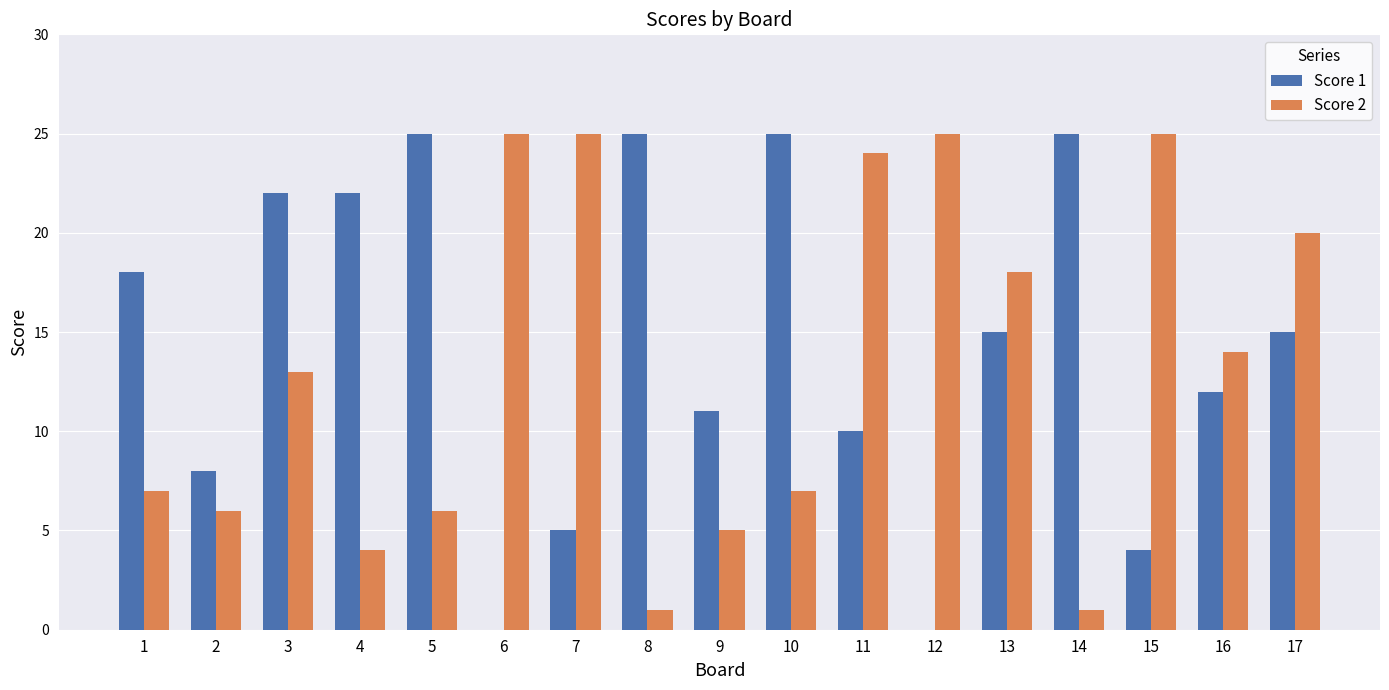

Is the value of Score 2 at 1 greater than the value of Score 1 at 4?

No